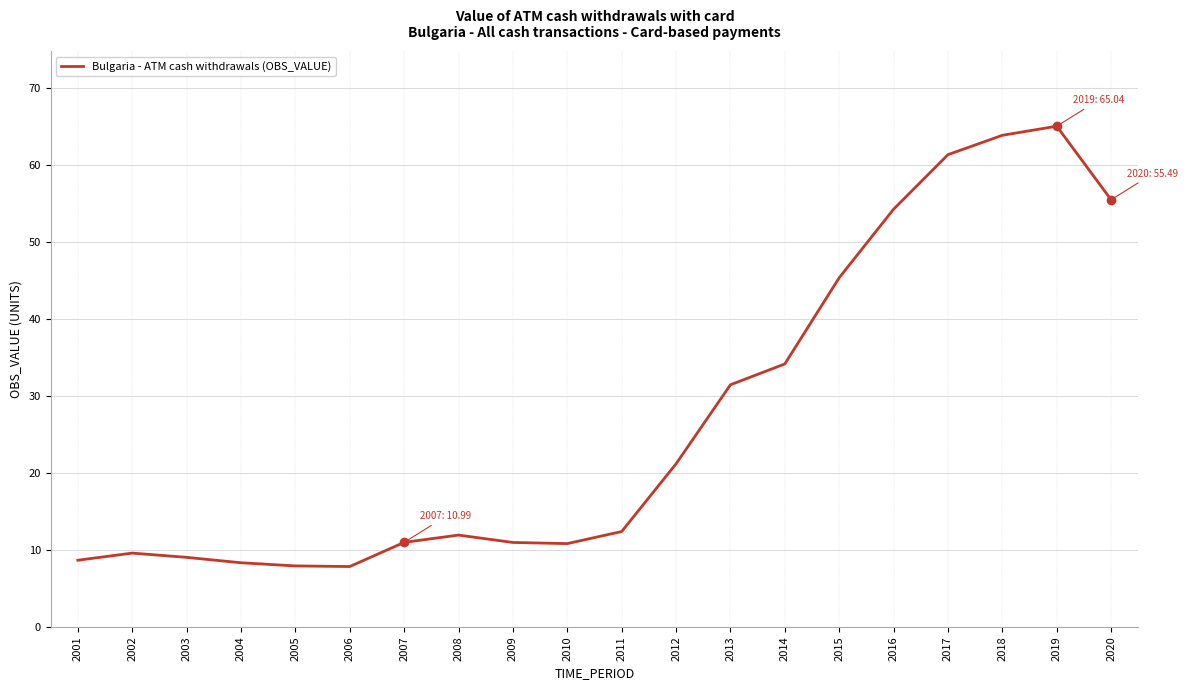

Where is the data nearest to the value 36?

2014